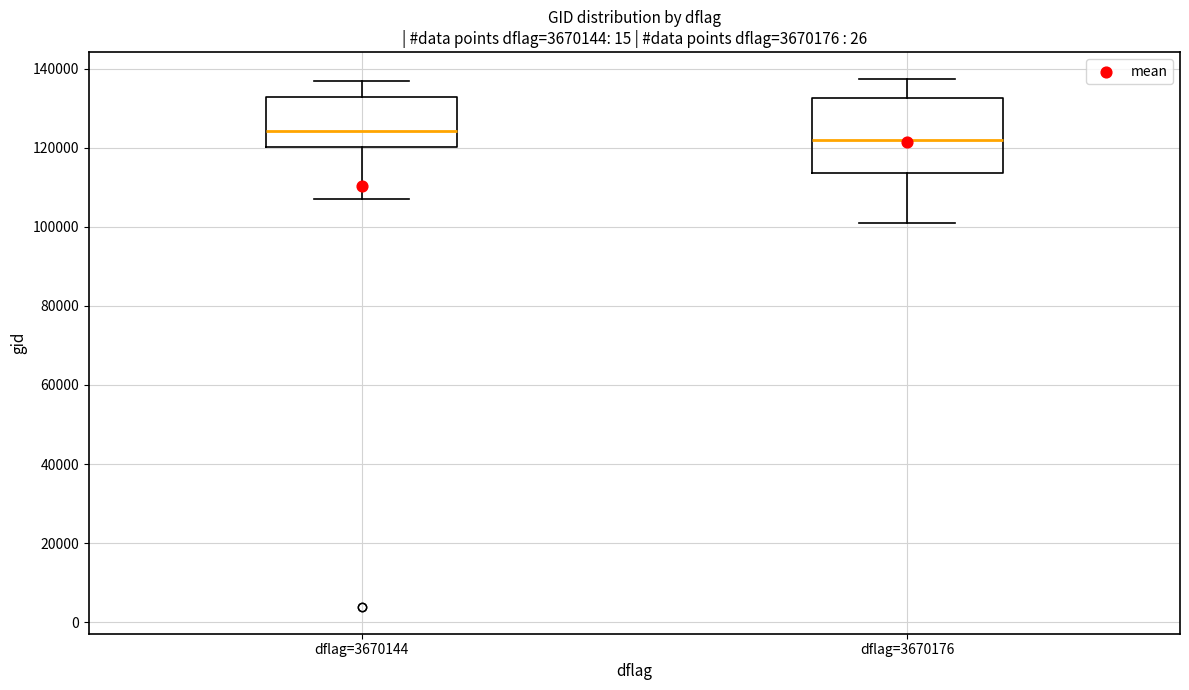

Where does the median line of the box for dflag=3670176 sit on the y-axis? The values are not printed on the chart, so give them approximately, as read against the axis.

122000